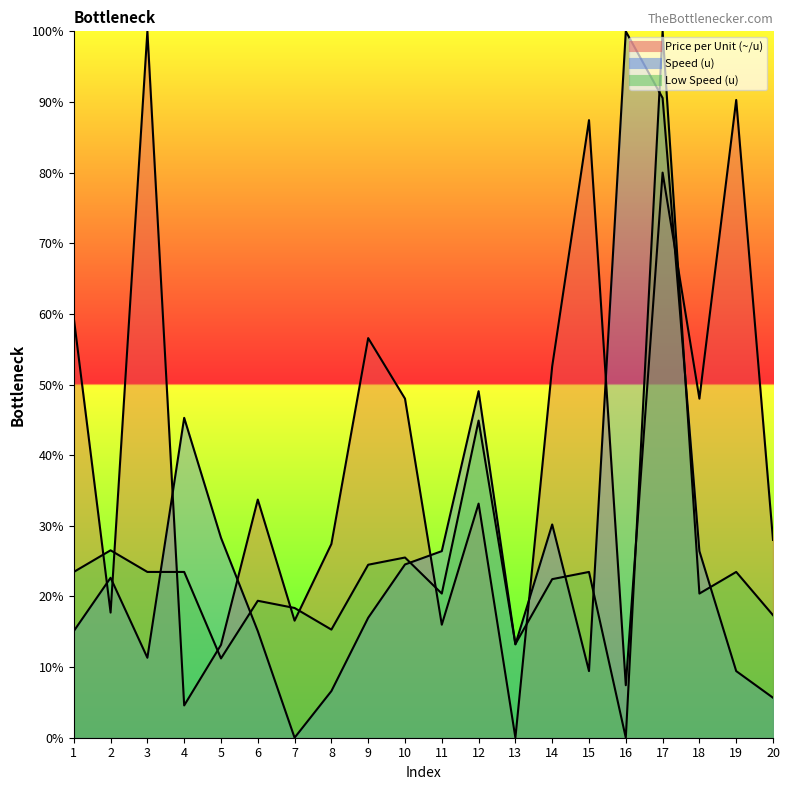

Is it true that Low Speed (u) equals 20.5 at 8?

False